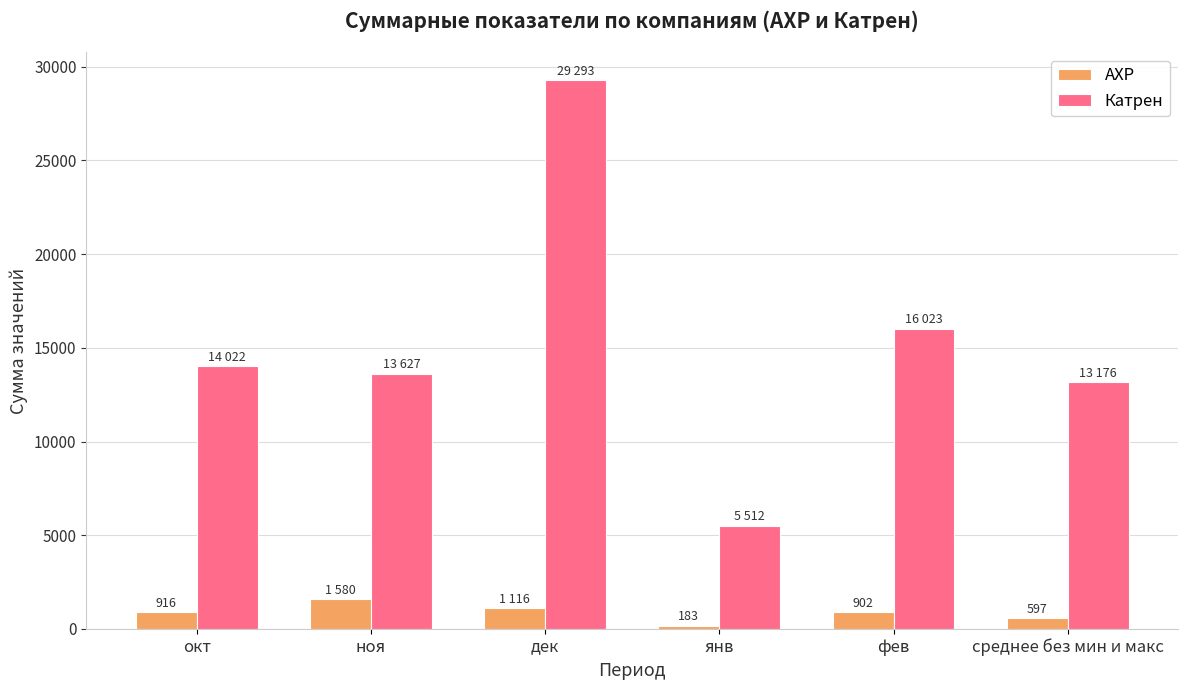

How many bars are there in total?

12